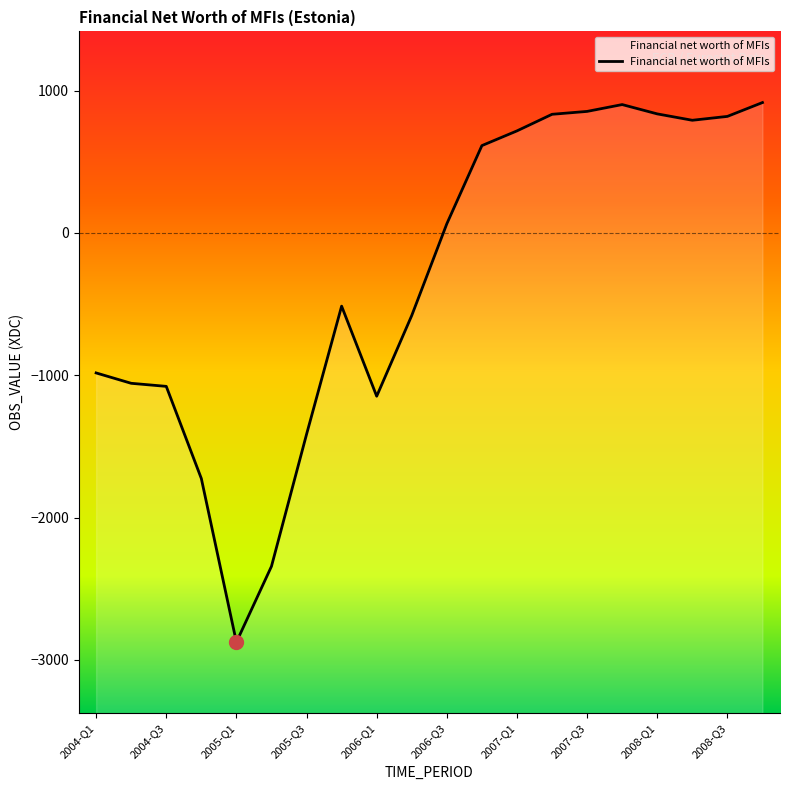

What is the difference between the maximum and minimum values?

3791.2